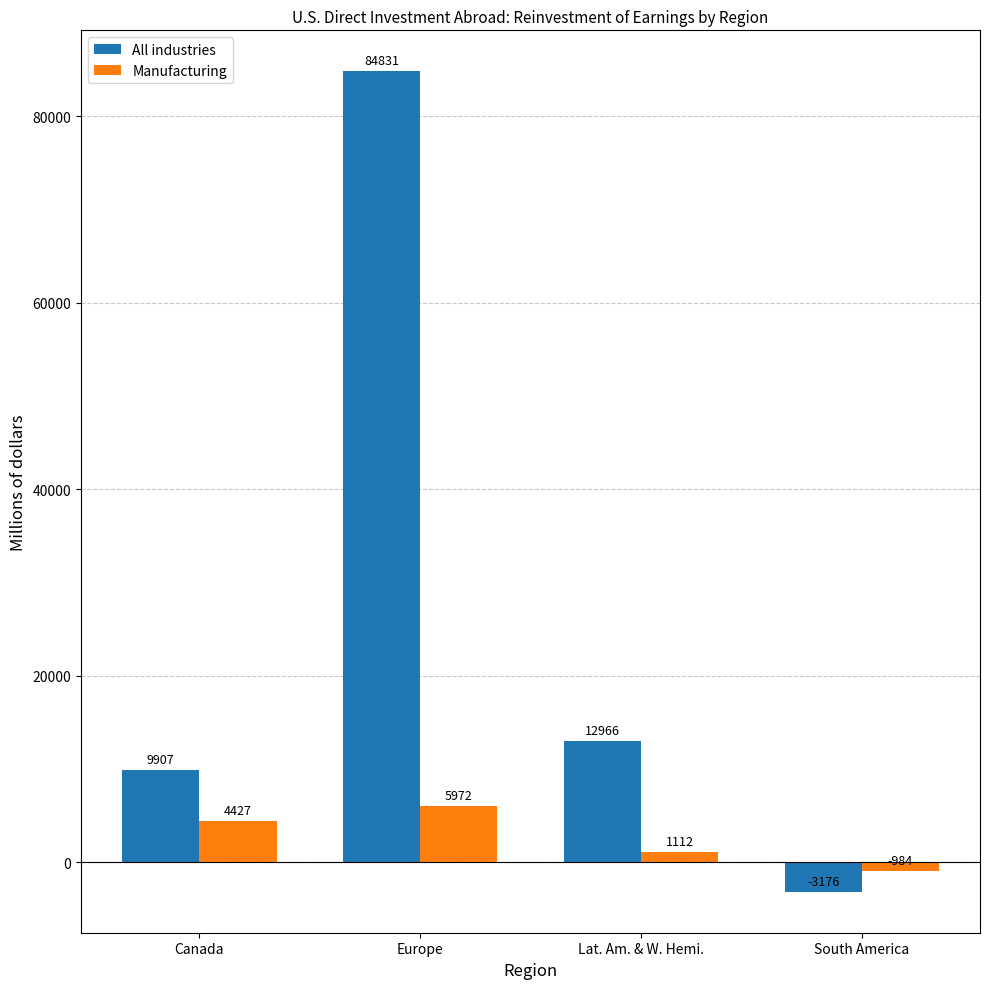

What is the label of the 3rd bar from the right?

Europe